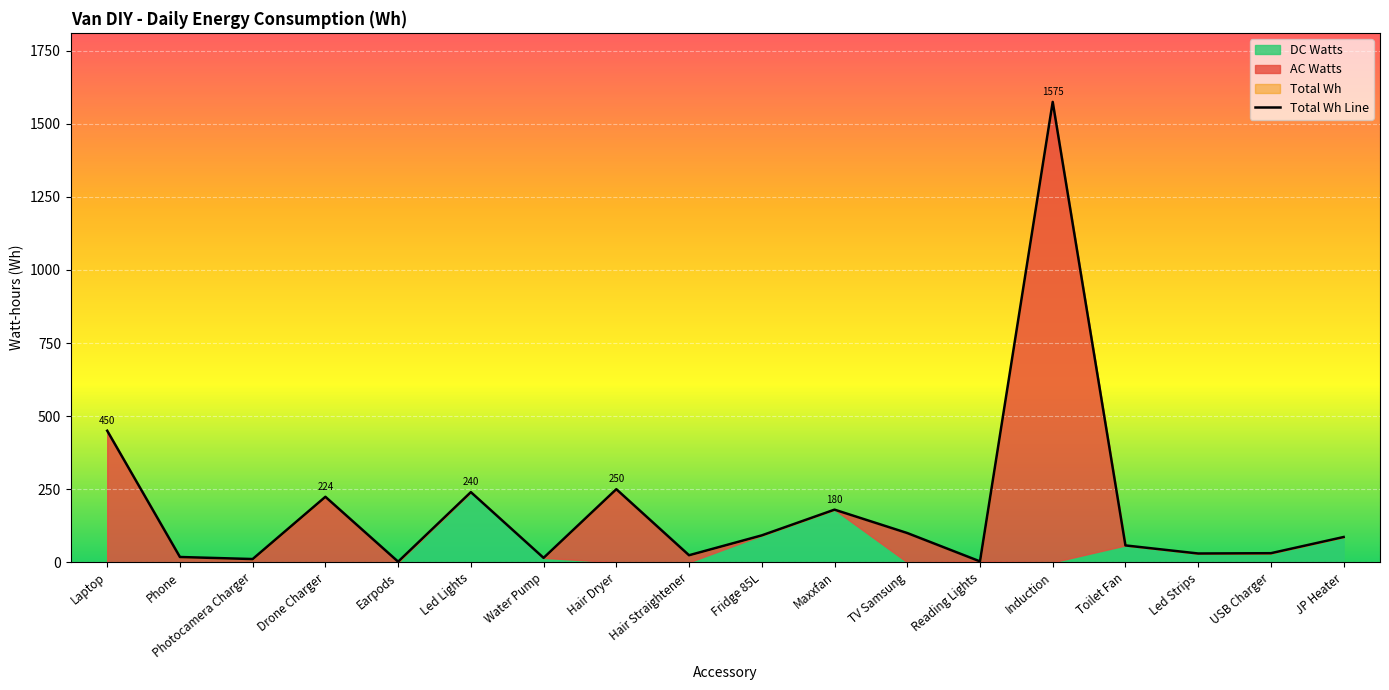

List the labels in order of value, smallest first.

Earpods, Reading Lights, Photocamera Charger, Water Pump, Phone, Hair Straightener, Led Strips, USB Charger, Toilet Fan, JP Heater, Fridge 85L, TV Samsung, Maxxfan, Drone Charger, Led Lights, Hair Dryer, Laptop, Induction